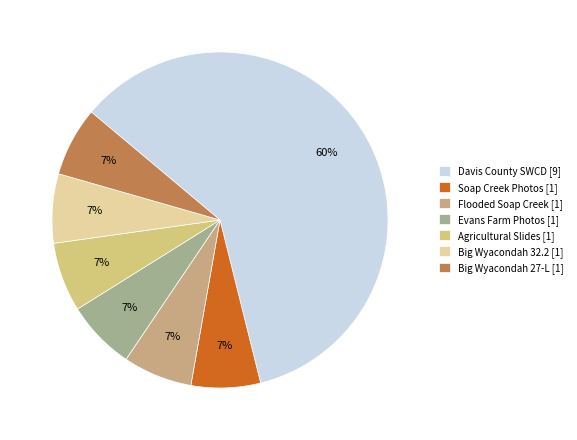

Count the number of slices in the pie.

7